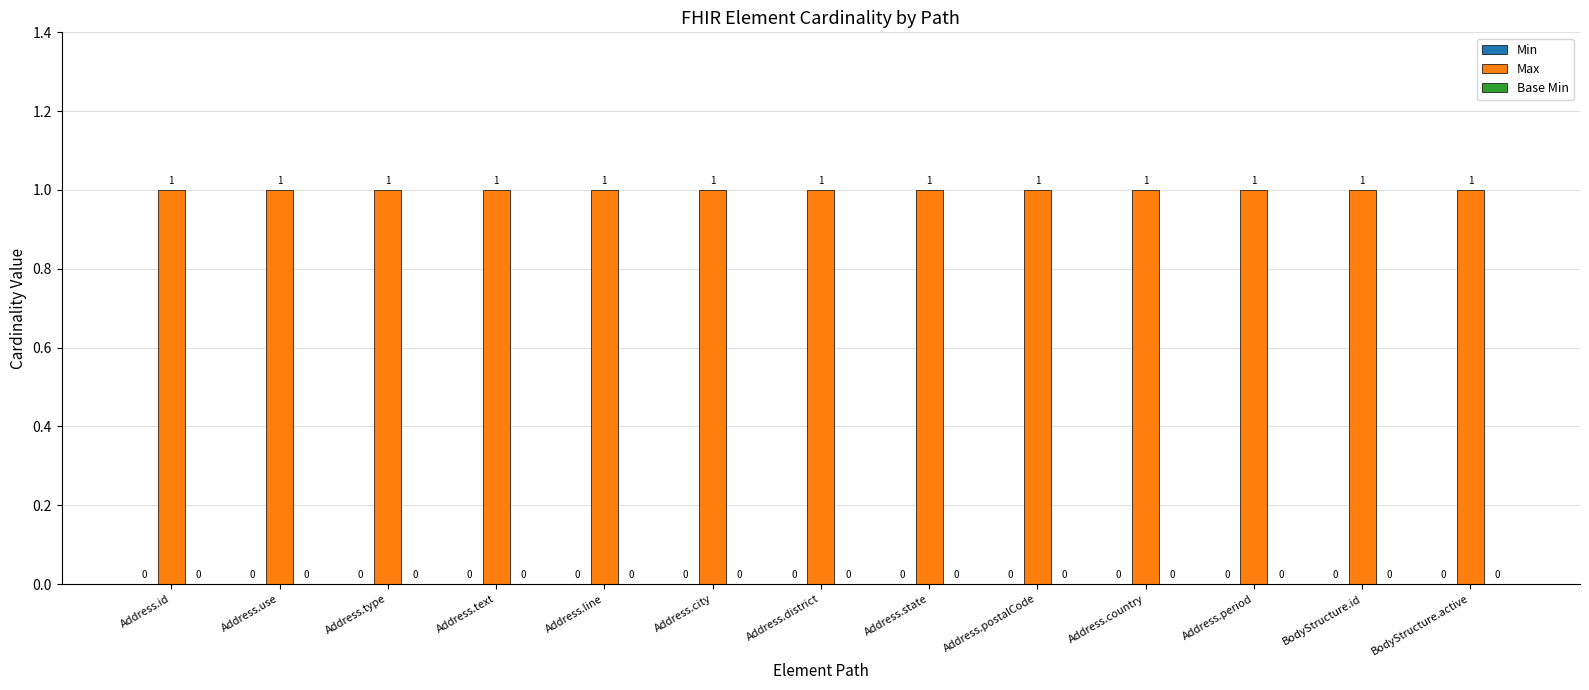

List the labels in order of Max value, smallest first.

Address.id, Address.use, Address.type, Address.text, Address.line, Address.city, Address.district, Address.state, Address.postalCode, Address.country, Address.period, BodyStructure.id, BodyStructure.active